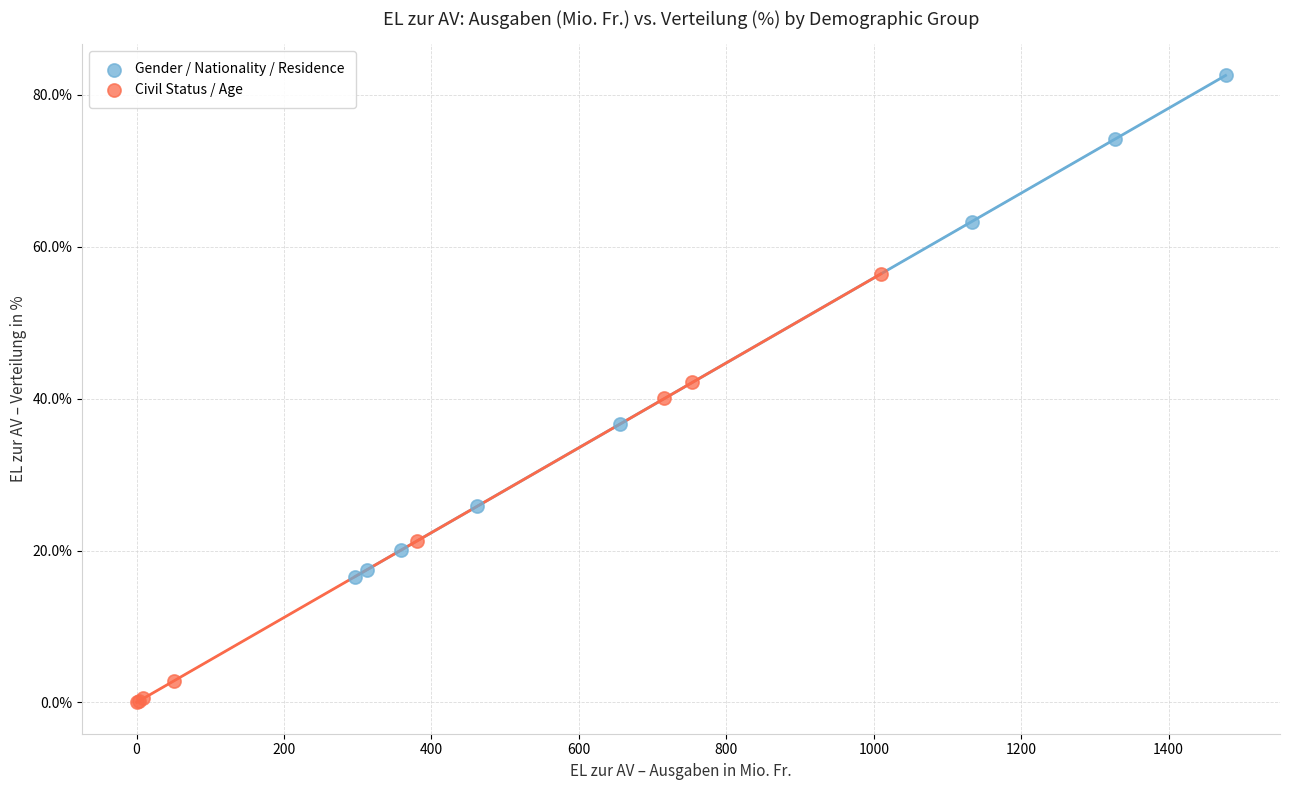

Which series contains the lowest Y value?

Civil Status / Age